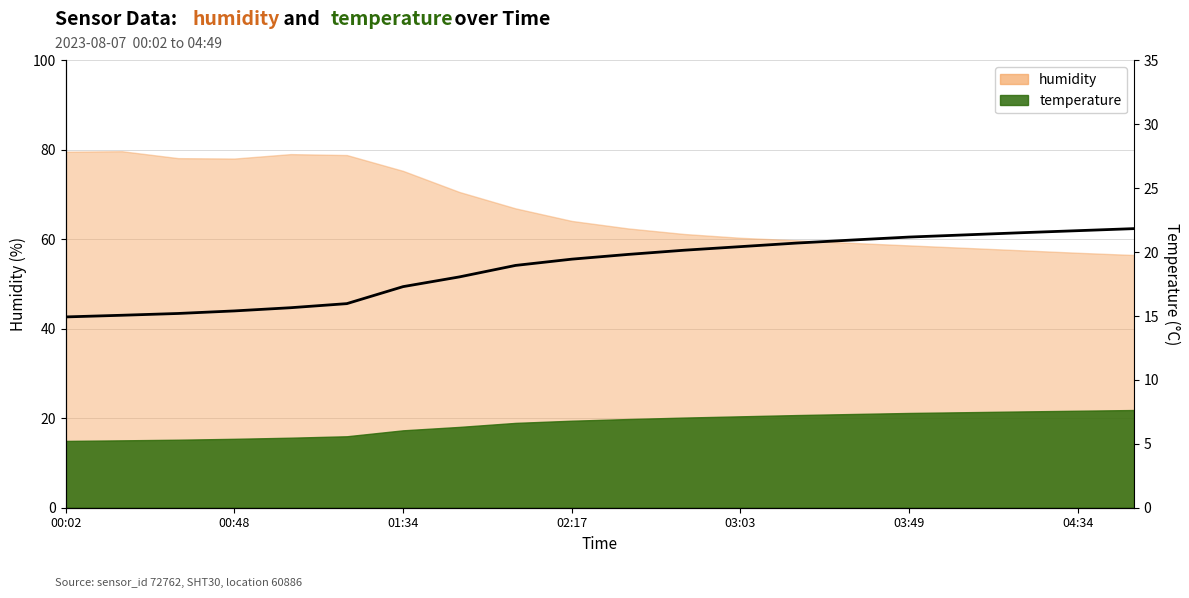

At which category does the chart reach its peak across all series?

00:17